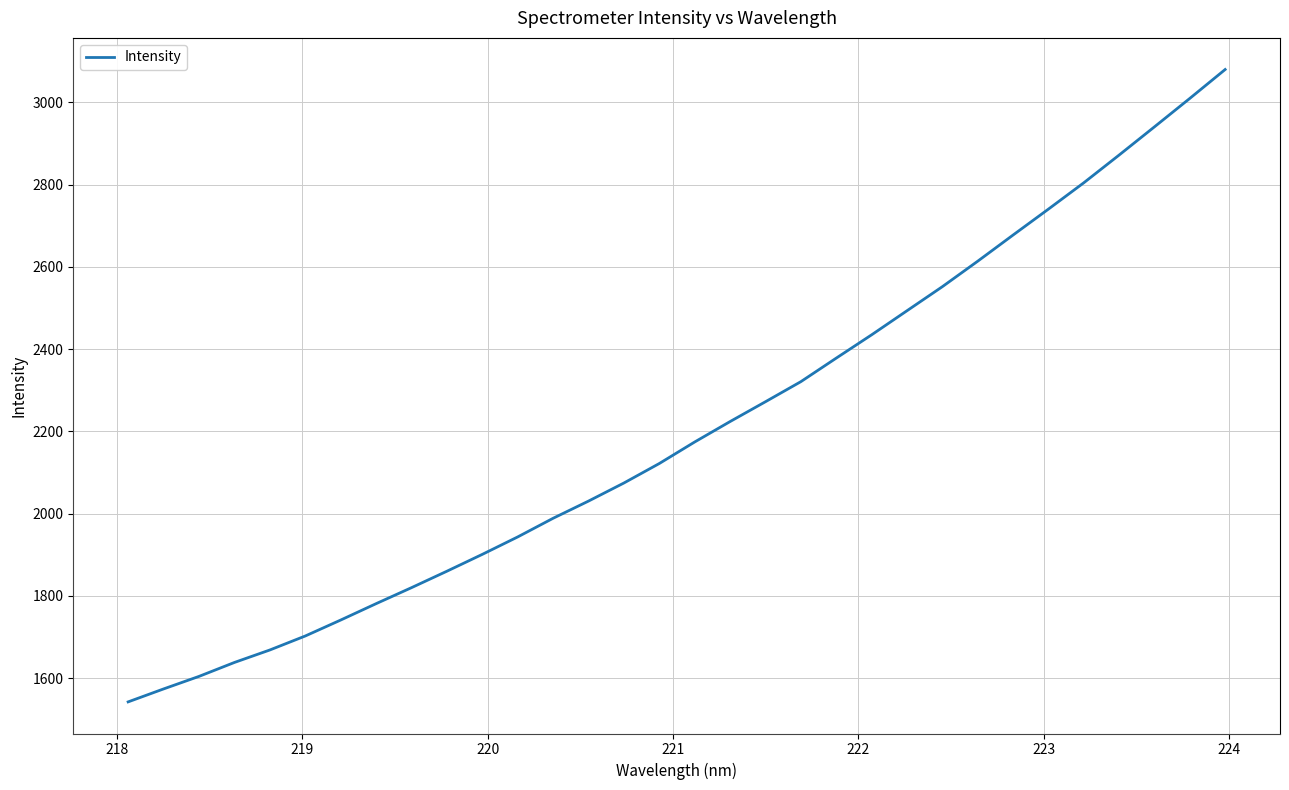

What is the maximum value shown in the chart?

3080.2